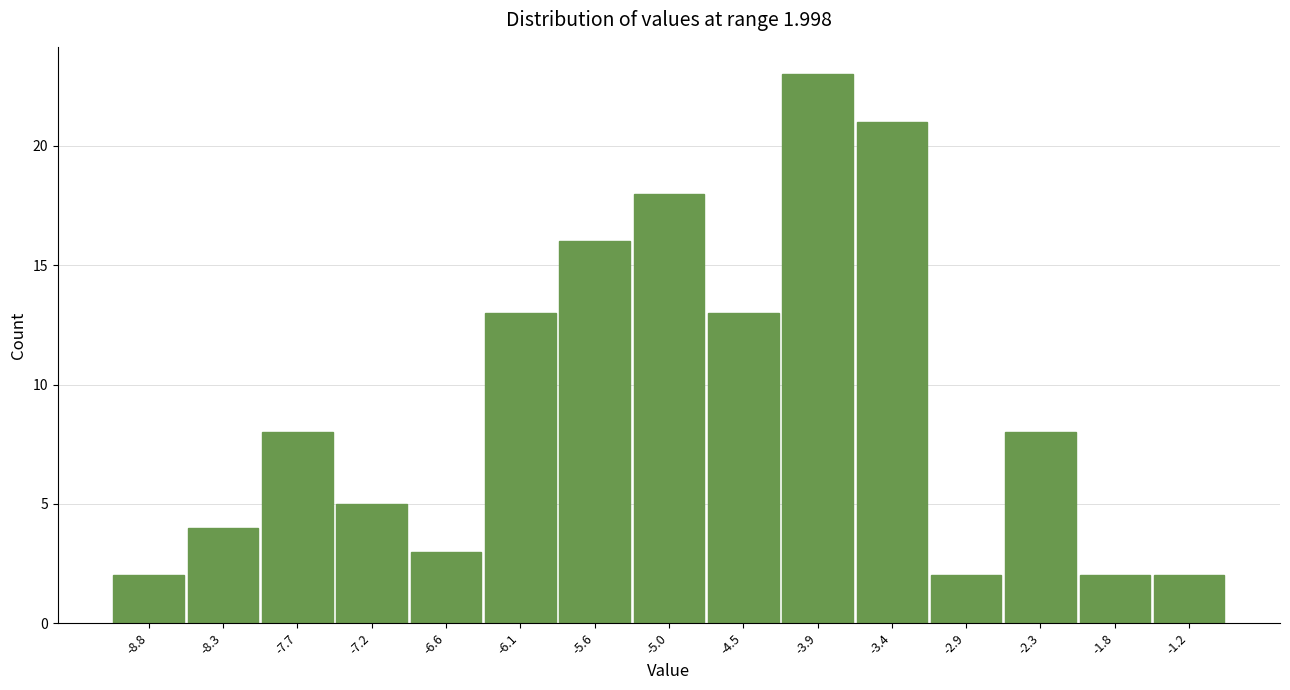

Reading left to right, list all the values displayed in this chart.

2	4	8	5	3	13	16	18	13	23	21	2	8	2	2